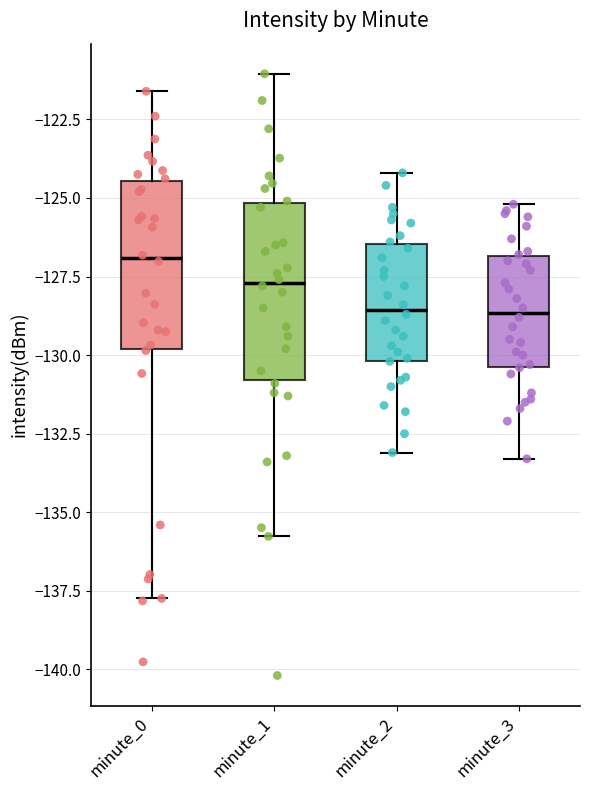

Reading left to right, transcribe this box plot: for each box, give where its median line is, the range the box spans, and where its two whiskers end, as read against the y-axis. The values are not printed on the chart, so give them approximately, as read against the axis.

minute_0: median -127.0, box -130.0 to -124.5, whiskers -137.5 to -121.5
minute_1: median -127.5, box -131.0 to -125.0, whiskers -136.0 to -121.0
minute_2: median -128.5, box -130.0 to -126.5, whiskers -133.0 to -124.0
minute_3: median -128.5, box -130.5 to -127.0, whiskers -133.5 to -125.0